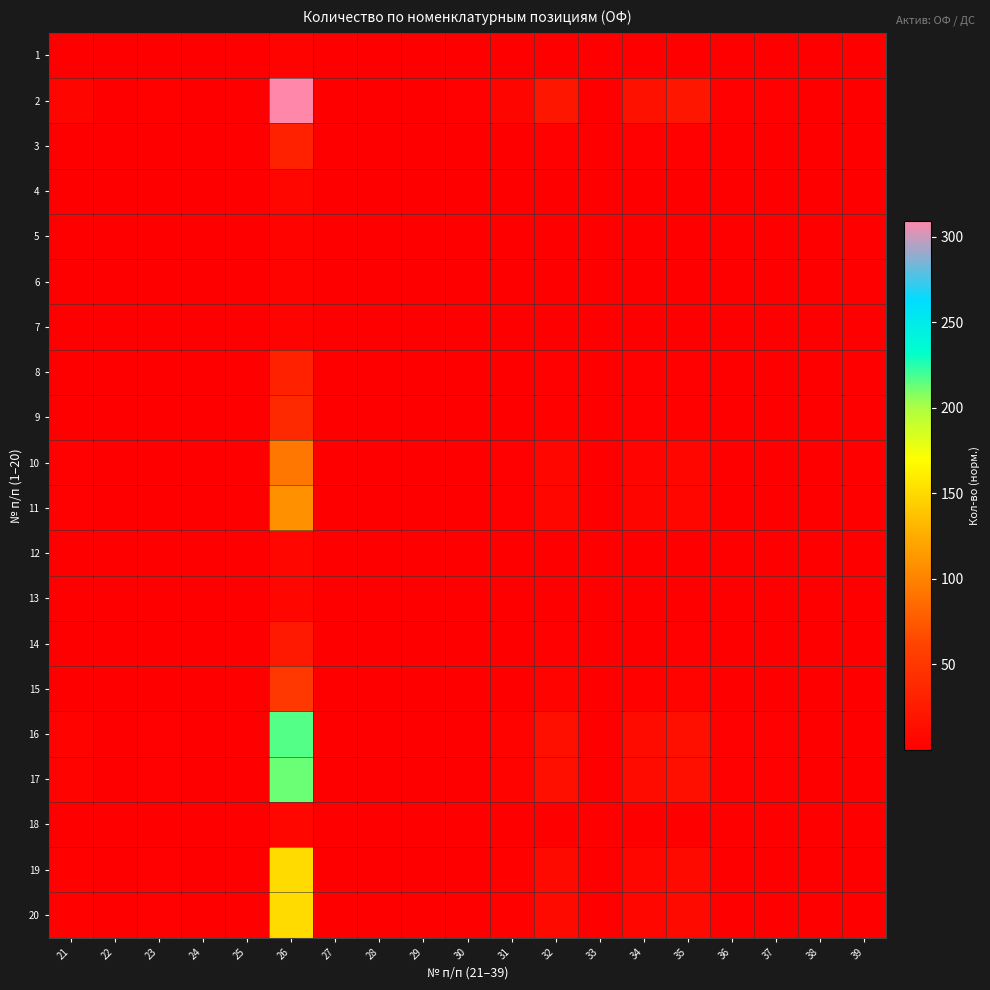

Which has a higher value, 36 or 33?

36